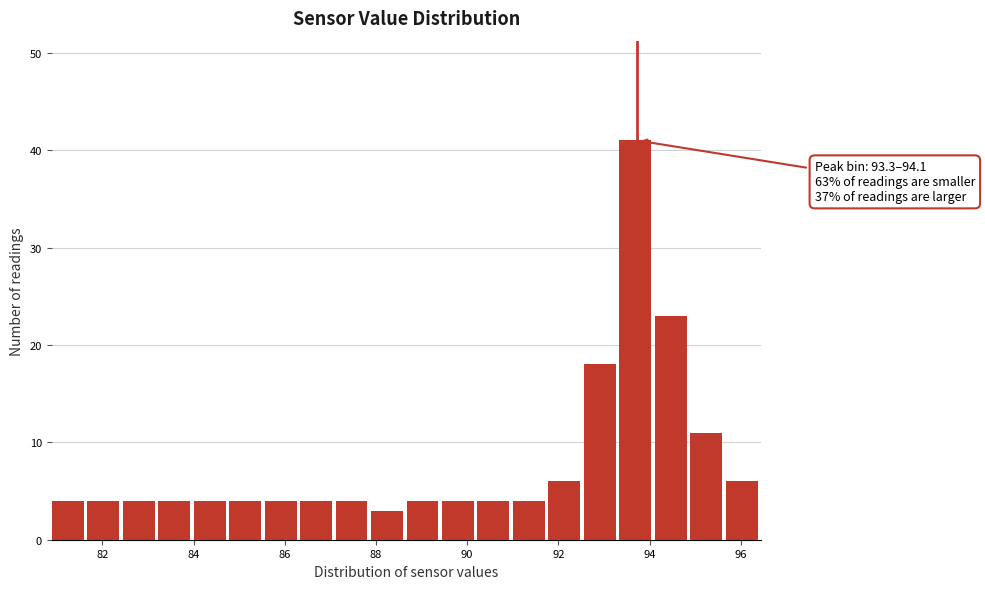

Read against the x-axis, roughly where is the centre of the tallest bar?

93.6